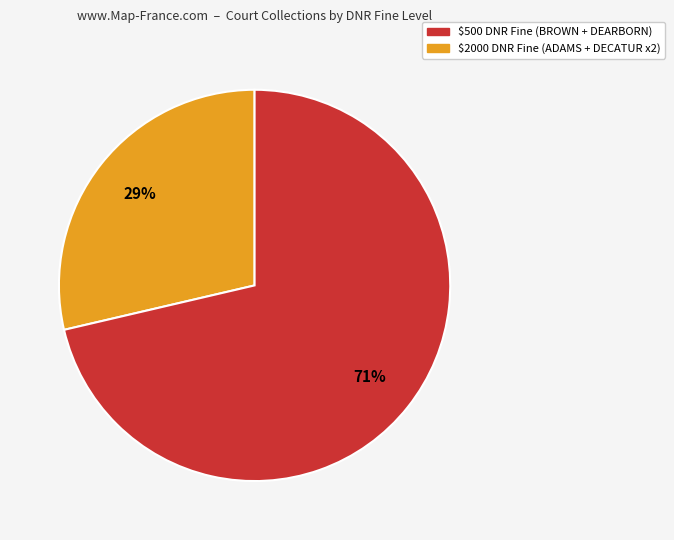

To the nearest percent, what is the average slice percentage?

50%